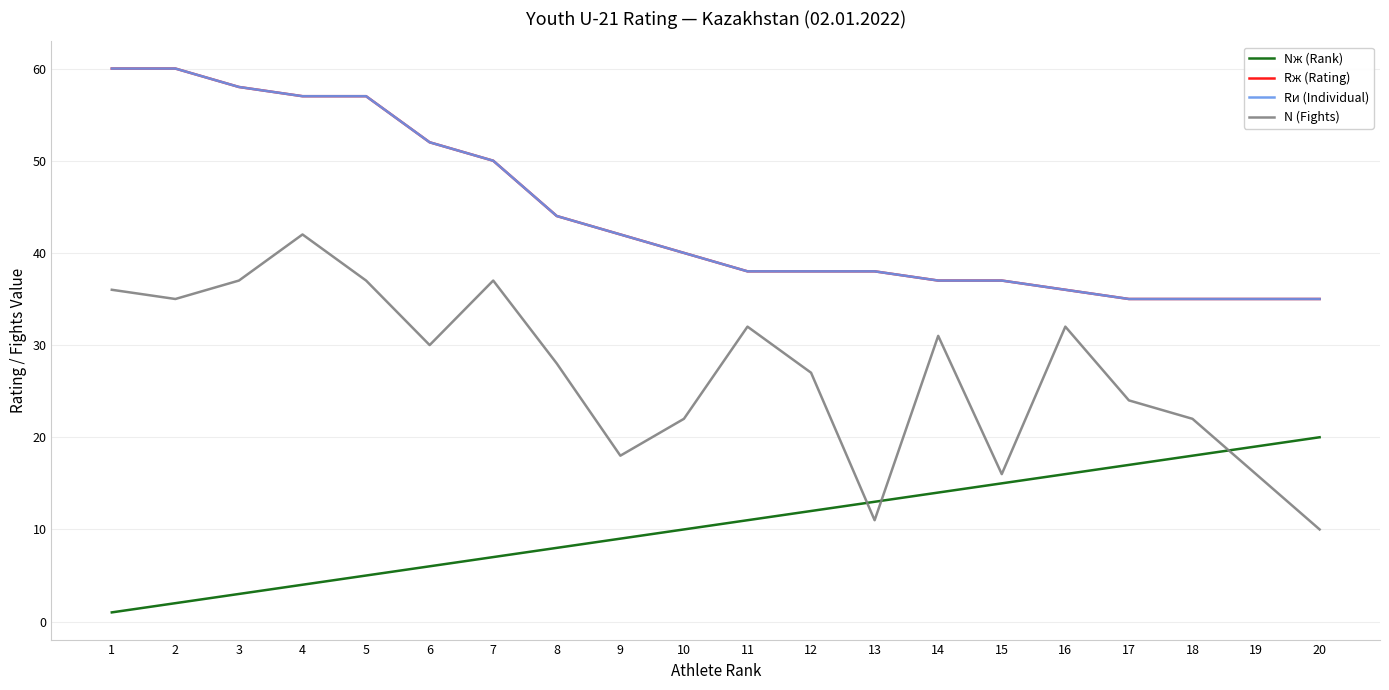

Does the chart have visible grid lines?

Yes